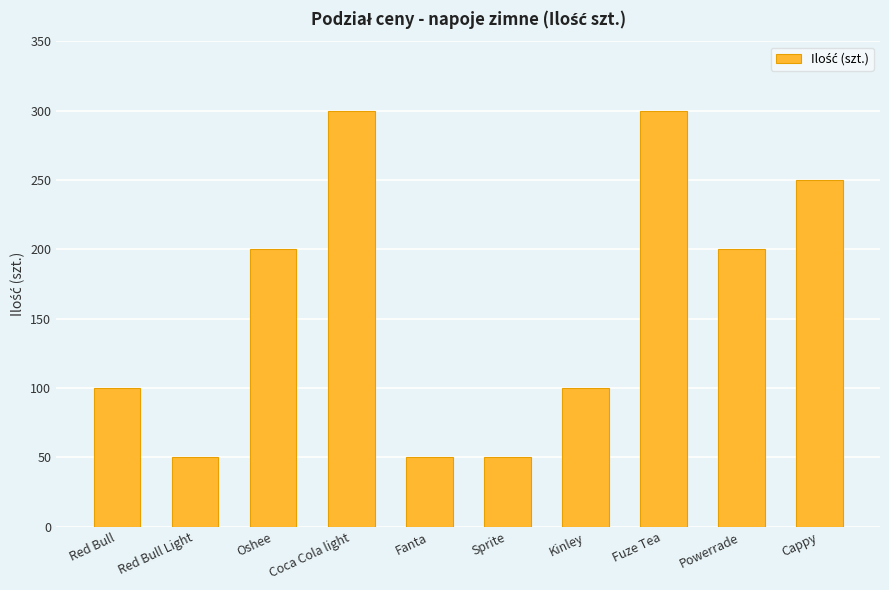

Does the chart contain any negative values?

No